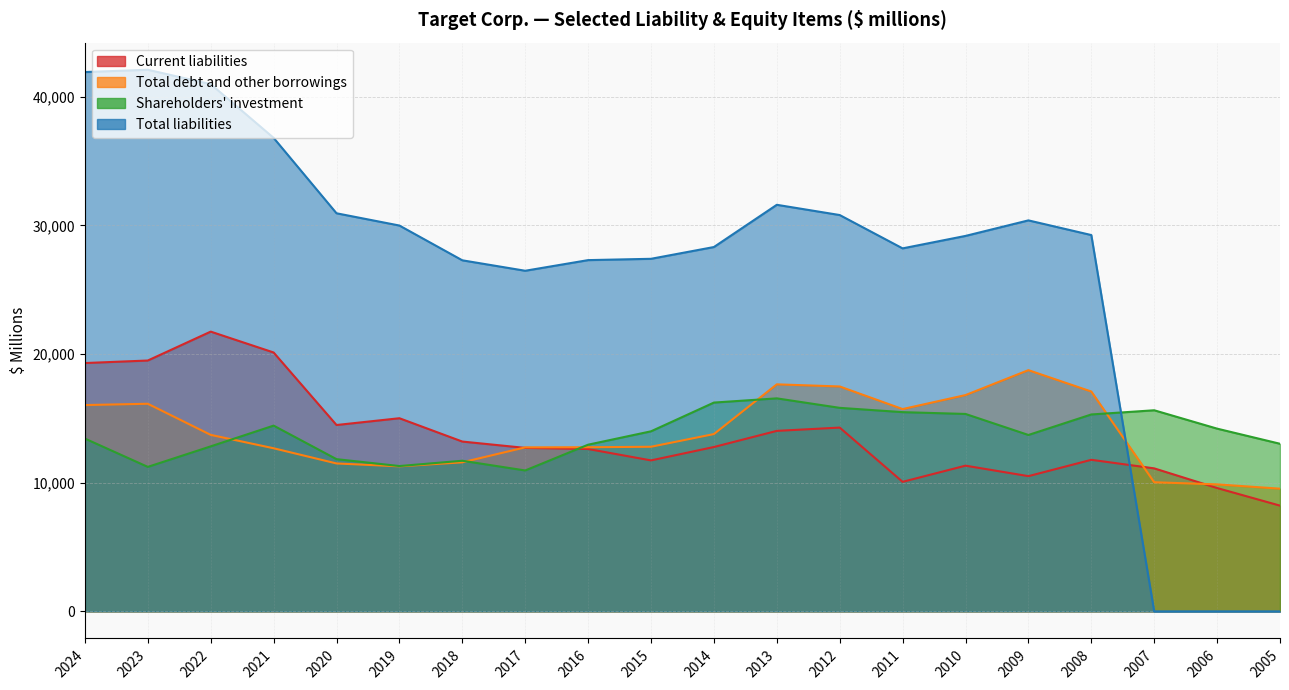

Reading left to right, transcribe all the data shown in this chart.

Current liabilities: 19304	19500	21747	20125	14487	15014	13201	12708	12622	11736	12777	14031	14287	10070	11327	10512	11782	11117	9588	8220
Total debt and other borrowings: 16038	16139	13720	12680	11499	11275	11587	12749	12760	12796	13782	17648	17483	15726	16814	18752	17090	10037	9872	9538
Shareholders' investment: 13432	11232	12827	14440	11833	11297	11709	10953	12957	13997	16231	16558	15821	15487	15347	13712	15307	15633	14205	13029
Total liabilities: 41924	42103	40984	36808	30946	29993	27290	26478	27305	27407	28322	31605	30809	28218	29186	30394	29253	0	0	0